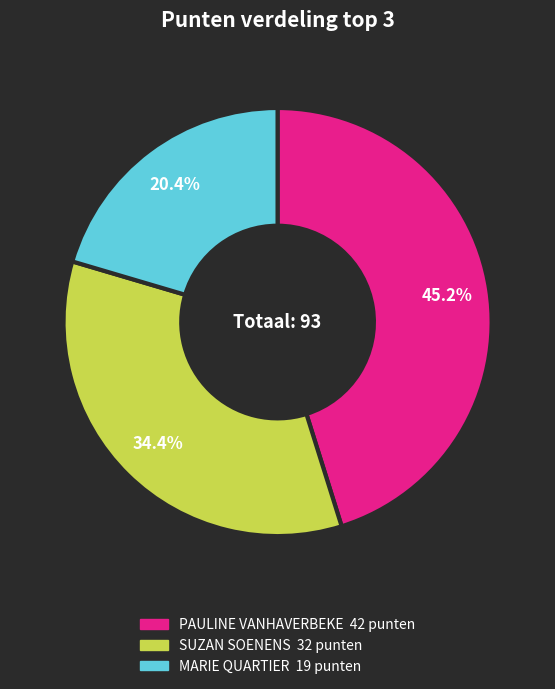

Rank the categories by value from highest to lowest.

PAULINE VANHAVERBEKE, SUZAN SOENENS, MARIE QUARTIER